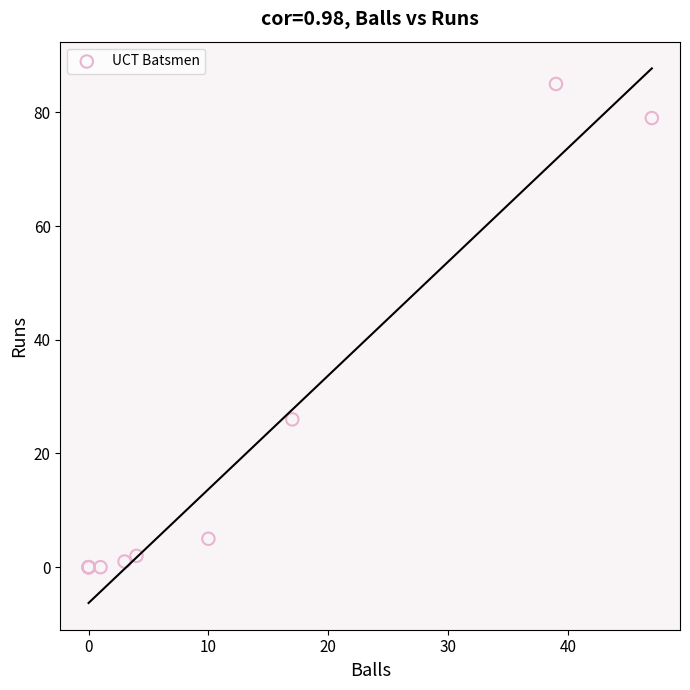

What Y value in the scatter plot is closest to 42?

26